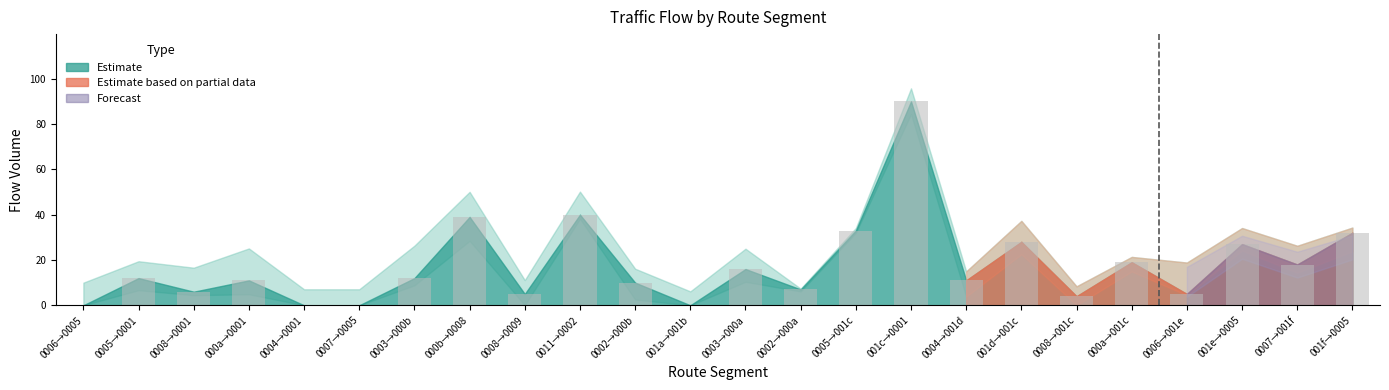

Is it true that the value at 0008→0001 is 6?

True